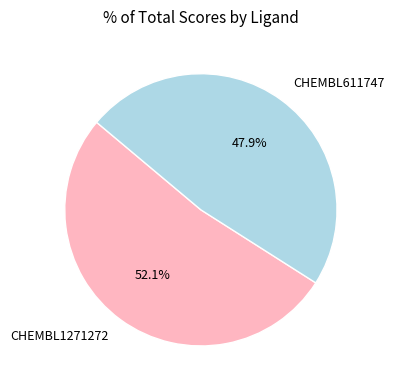

What is the majority slice?

CHEMBL1271272